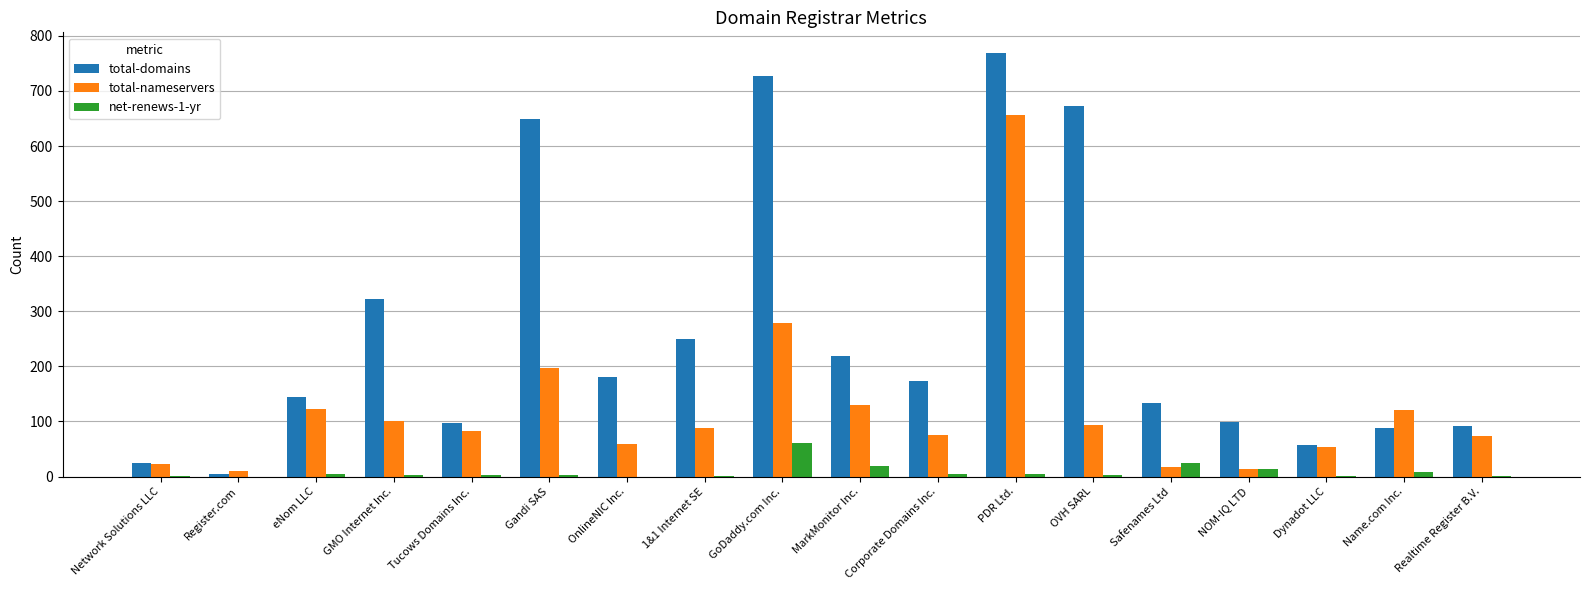

What is the sum of all total-nameservers values?

2198